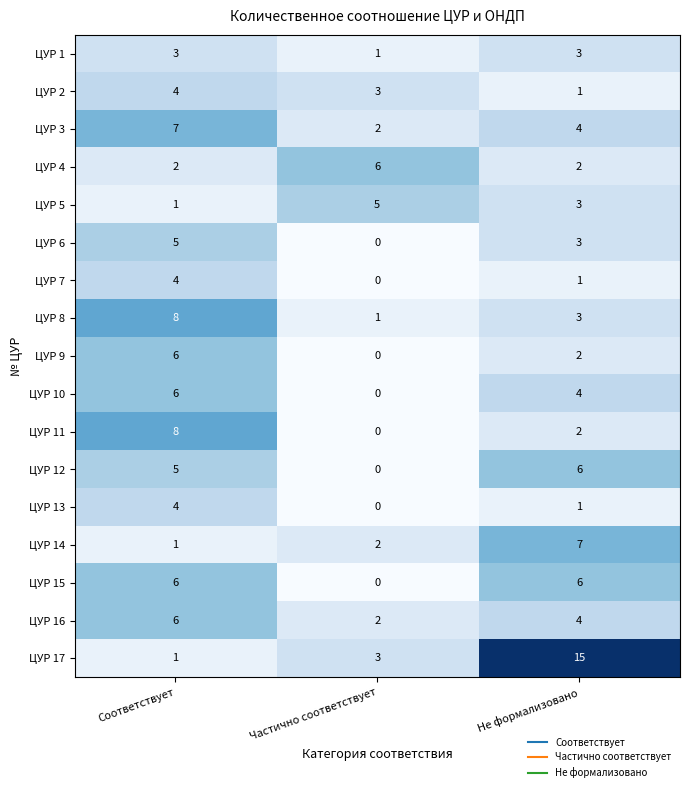

Between Соответствует and Не формализовано, which series saw the biggest shift?

ЦУР 17